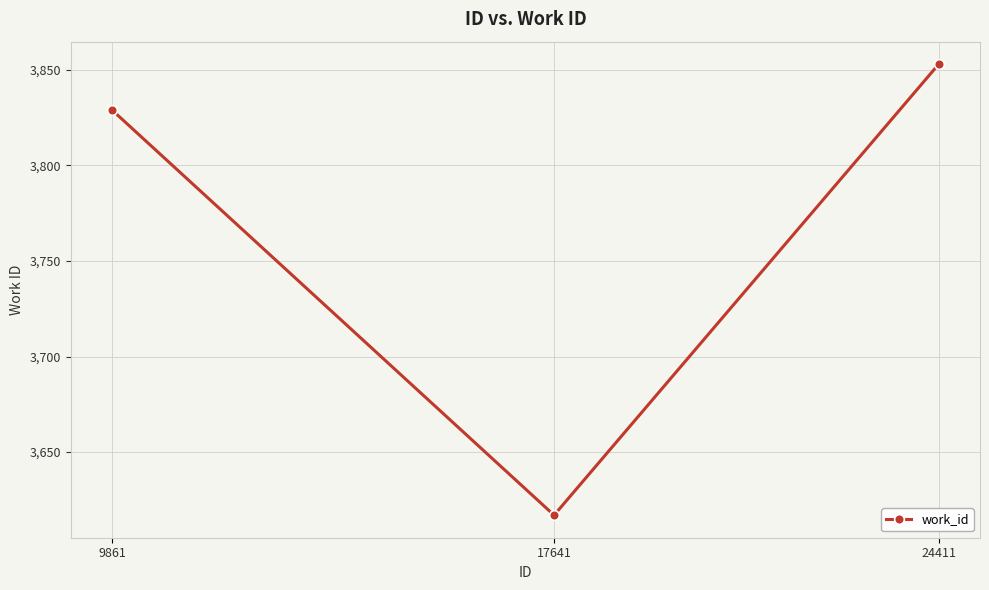

What is the greatest value displayed?

3853